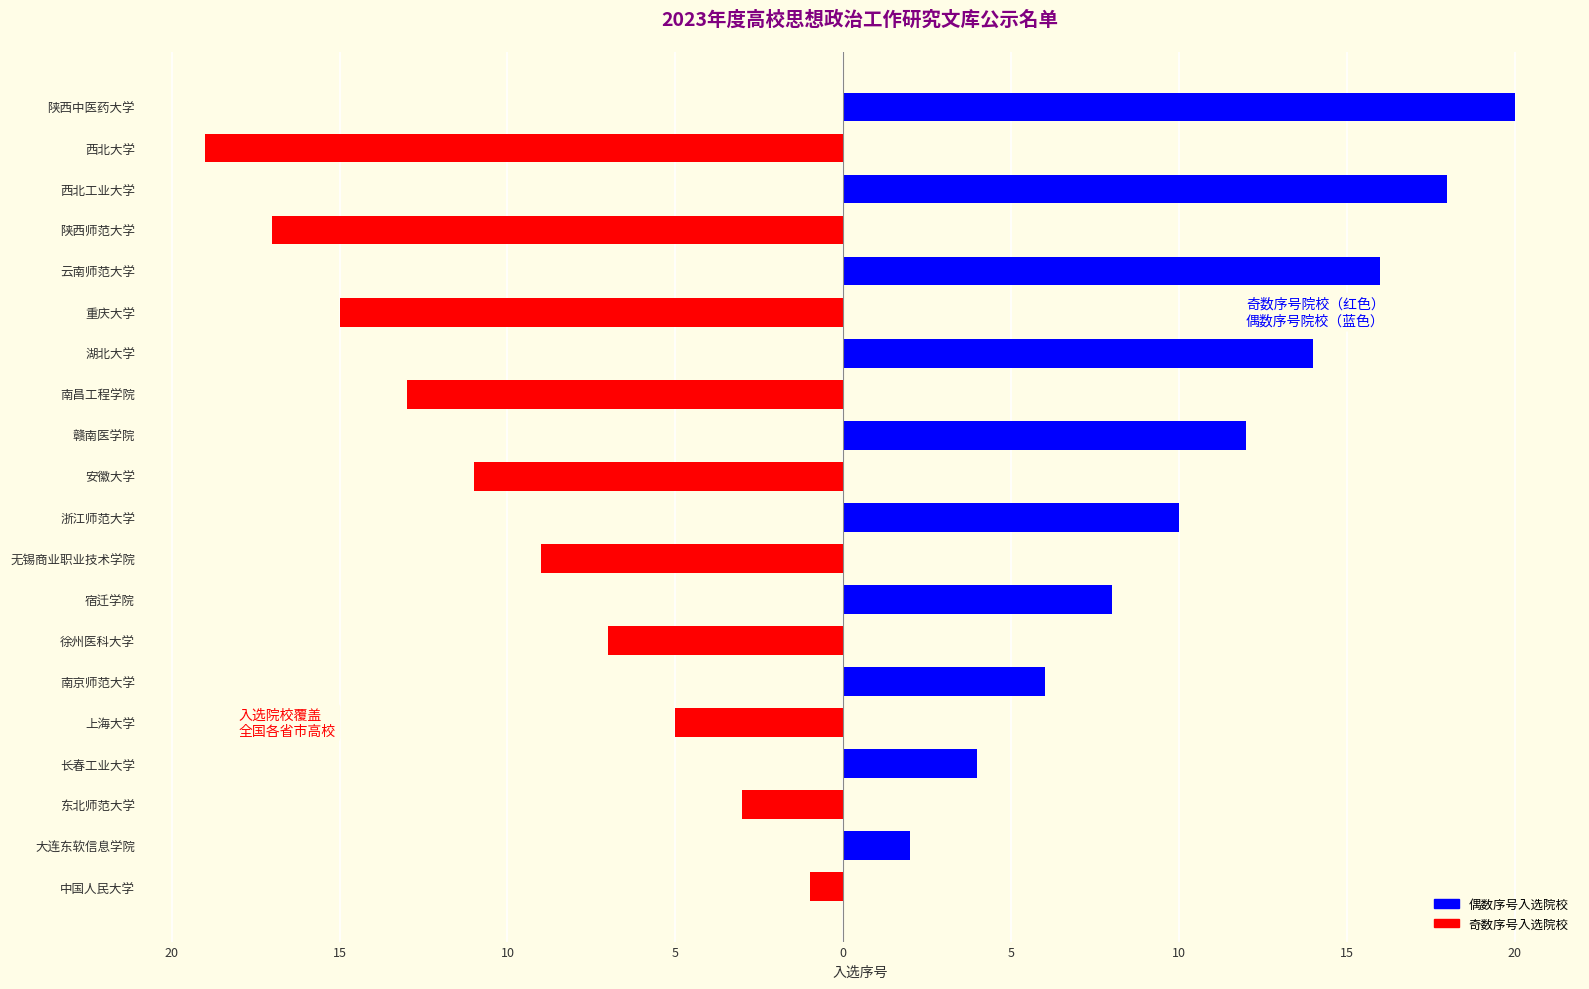

Are the bars horizontal?

Yes